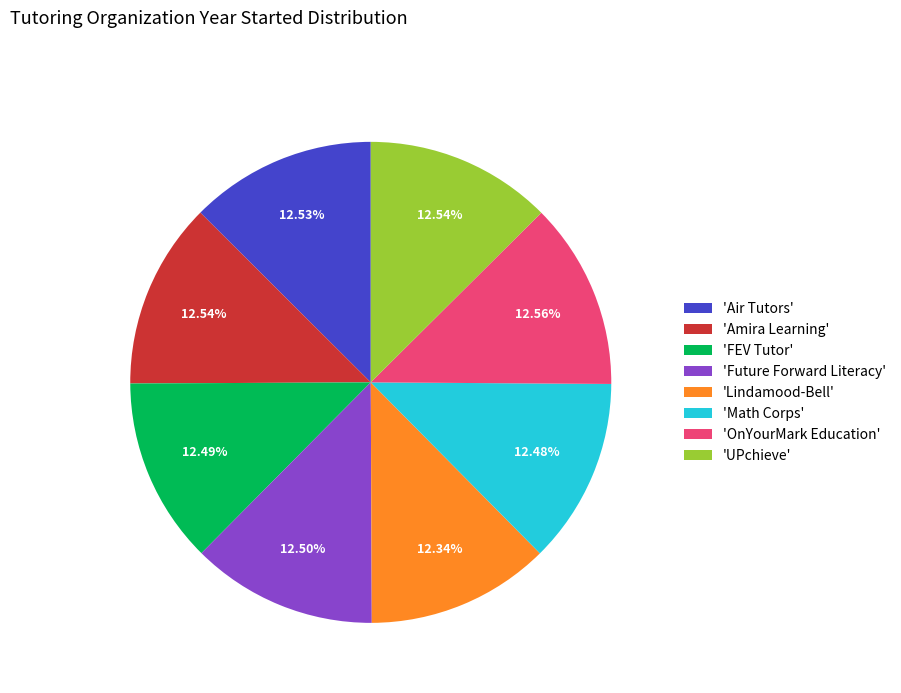

How many segments does this pie chart have?

8